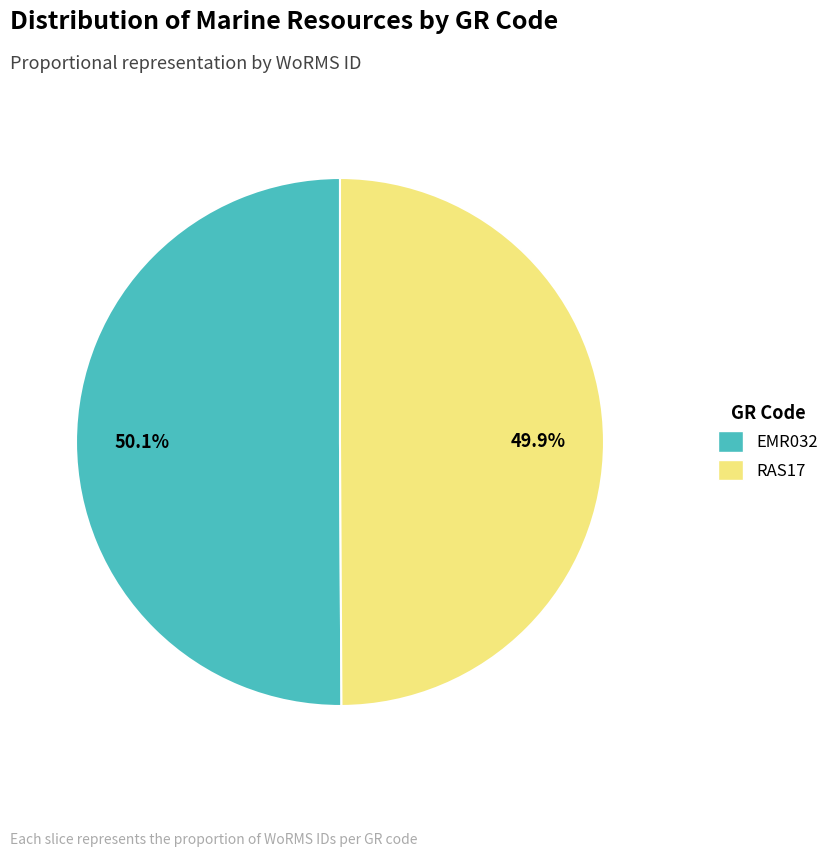

Does any single category account for the majority?

Yes